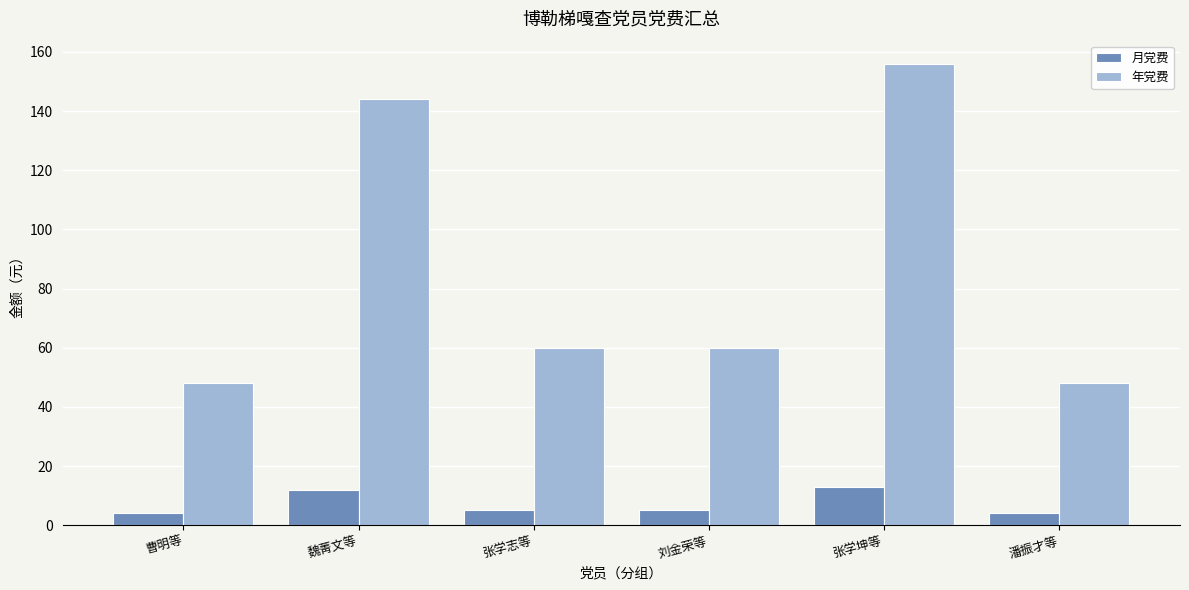

List the series in order of their overall mean, lowest first.

月党费, 年党费